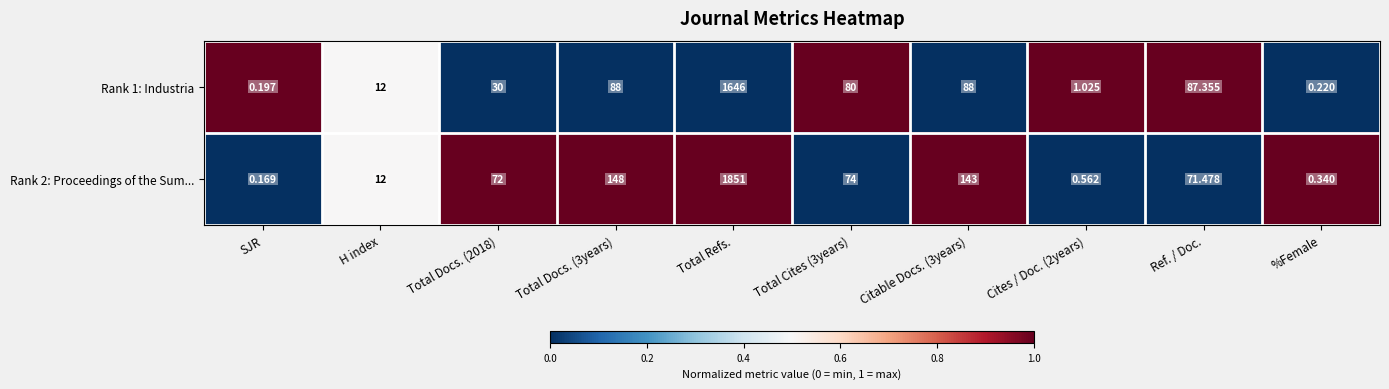

What is the total value across all series at Citable Docs. (3years)?

231.0